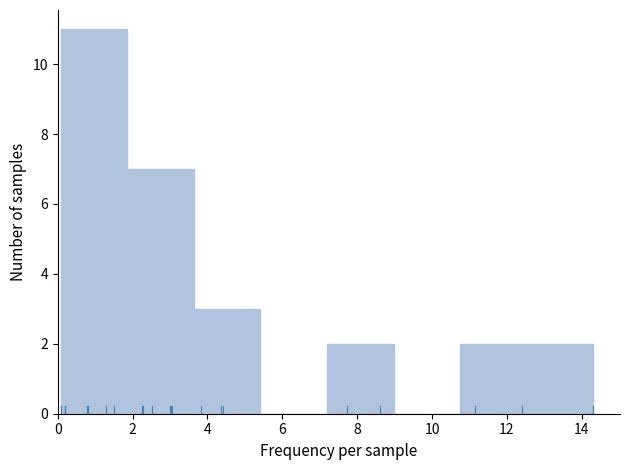

Reading left to right, list every bar in this chart as the range it spans on the x-axis followed by its height. Neither the bar edges nor the heights are printed on the chart, so give them approximately, as read against the axes.

0.0 to 1.8: 11
1.8 to 3.6: 7
3.6 to 5.4: 3
5.4 to 7.2: 0
7.2 to 9.0: 2
9.0 to 10.8: 0
10.8 to 12.6: 2
12.6 to 14.4: 2